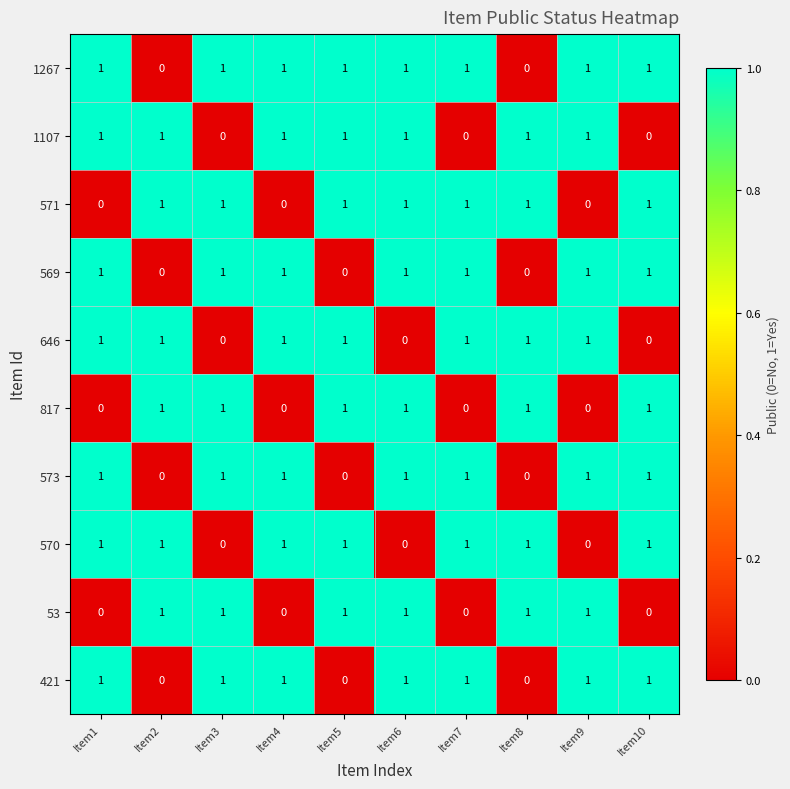

The 571 series shows 2 at Item10. True or false?

False